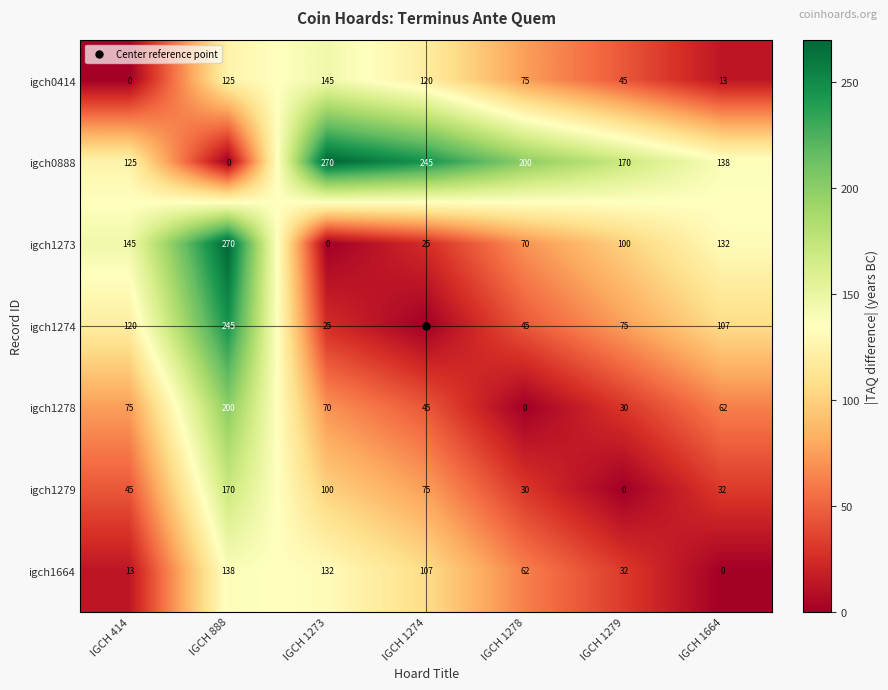

How many values in igch0414 are above zero?

6